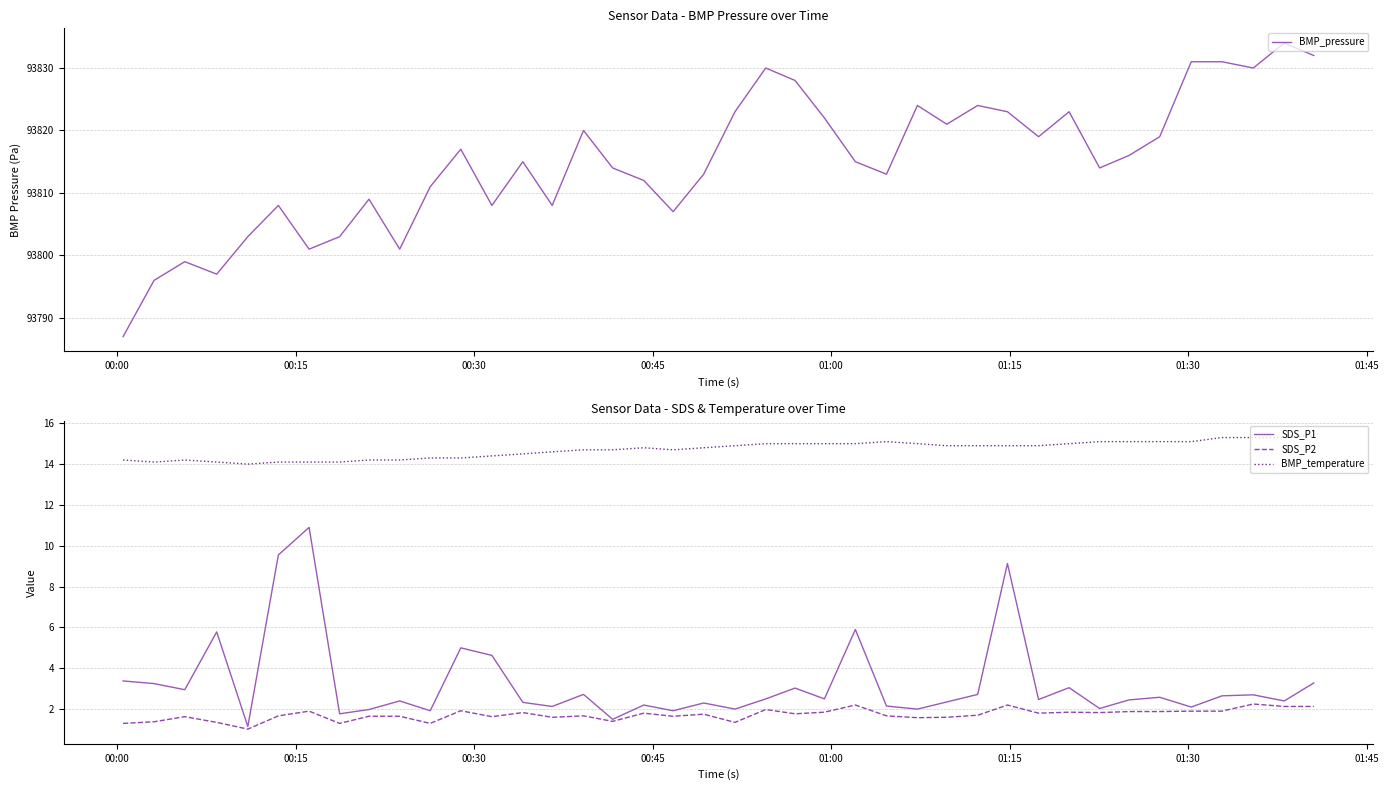

What is the lowest value of the SDS_P2 series?

1.0